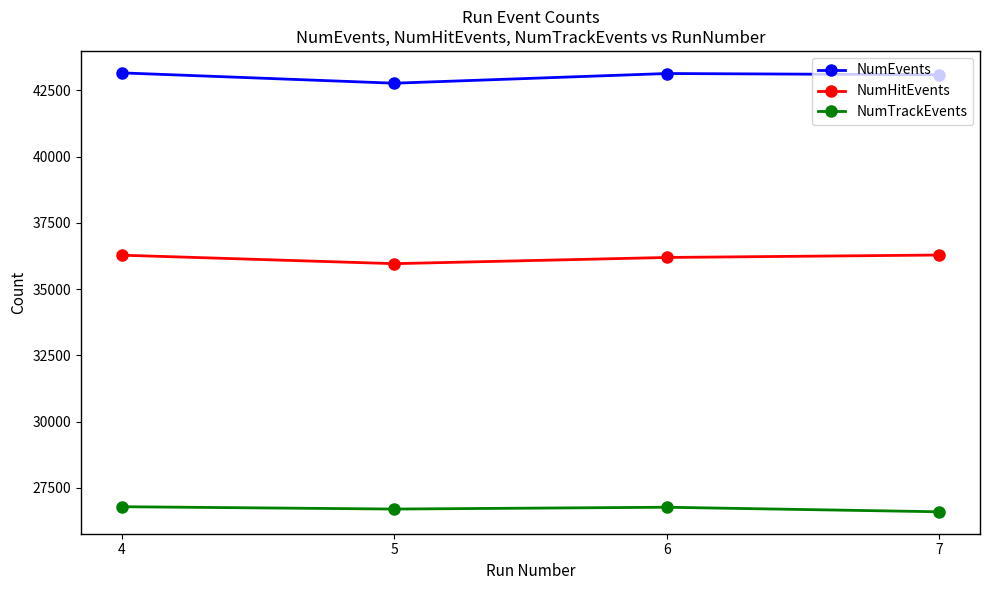

What is the spread (max minus min) of values at 6?

16373